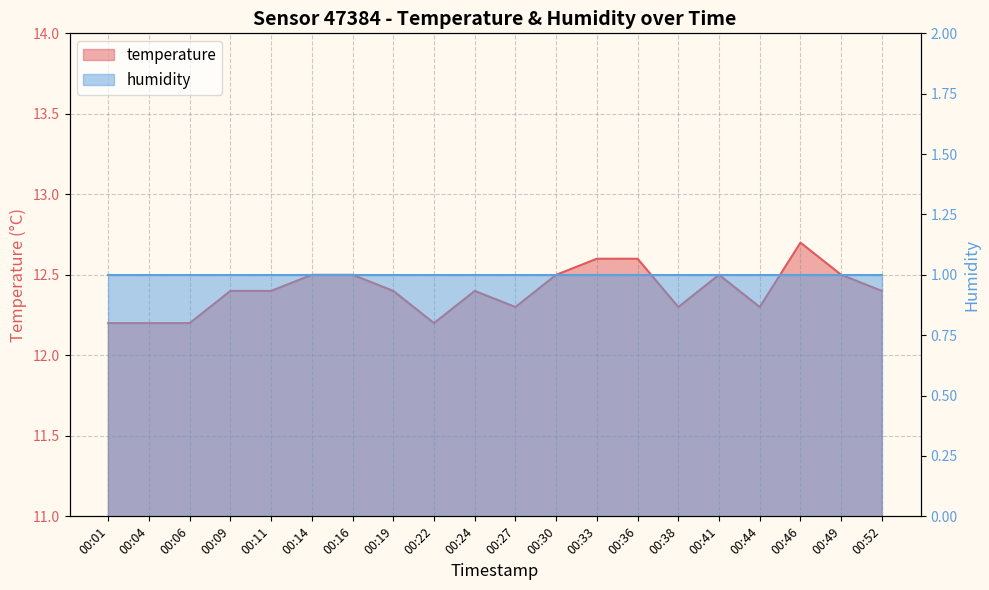

List the labels in order of value, largest first.

00:46, 00:33, 00:36, 00:14, 00:16, 00:30, 00:41, 00:49, 00:09, 00:11, 00:19, 00:24, 00:52, 00:27, 00:38, 00:44, 00:01, 00:04, 00:06, 00:22